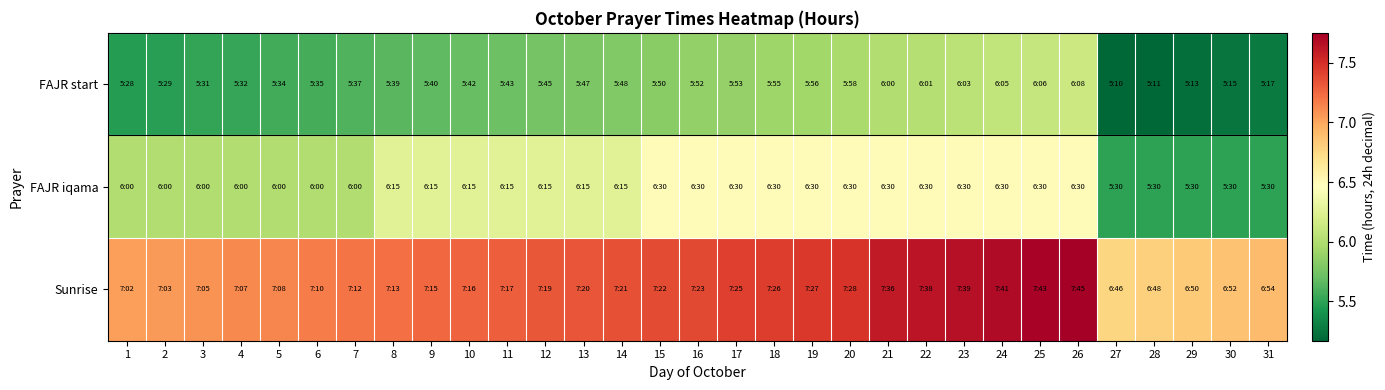

Rank the series by their maximum value, from highest to lowest.

Sunrise, FAJR iqama, FAJR start